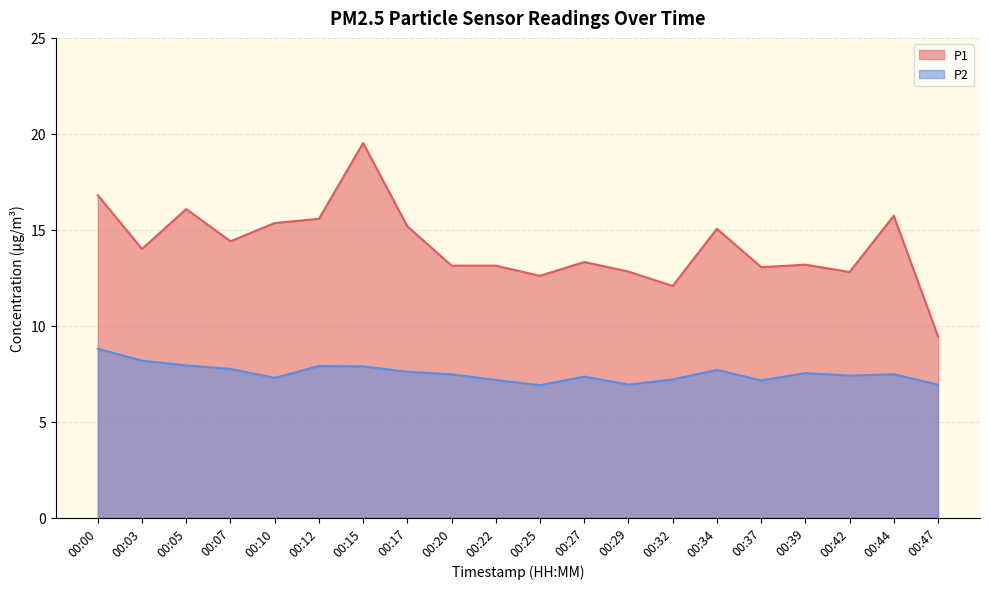

True or false: P2 has more than 2 interior local peaks.

True